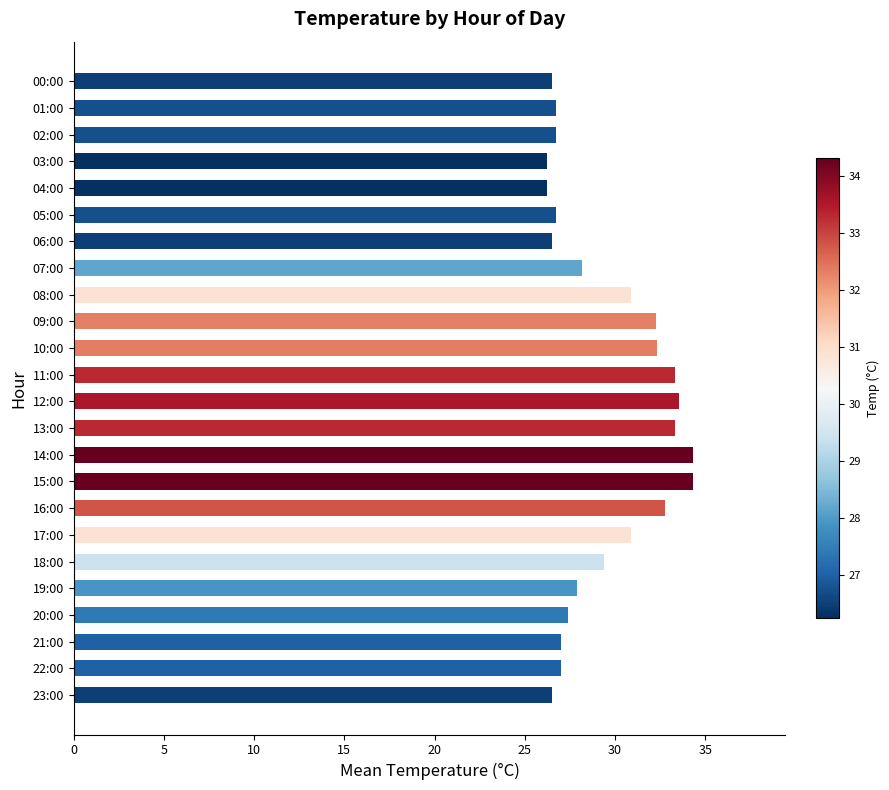

How many data points does each series have?

24